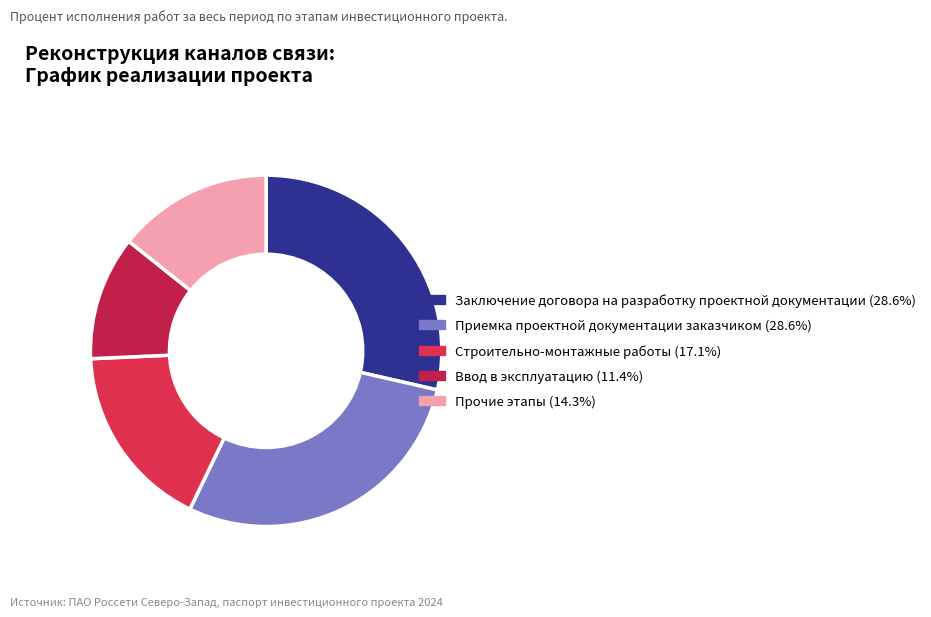

Count the number of slices in the pie.

5